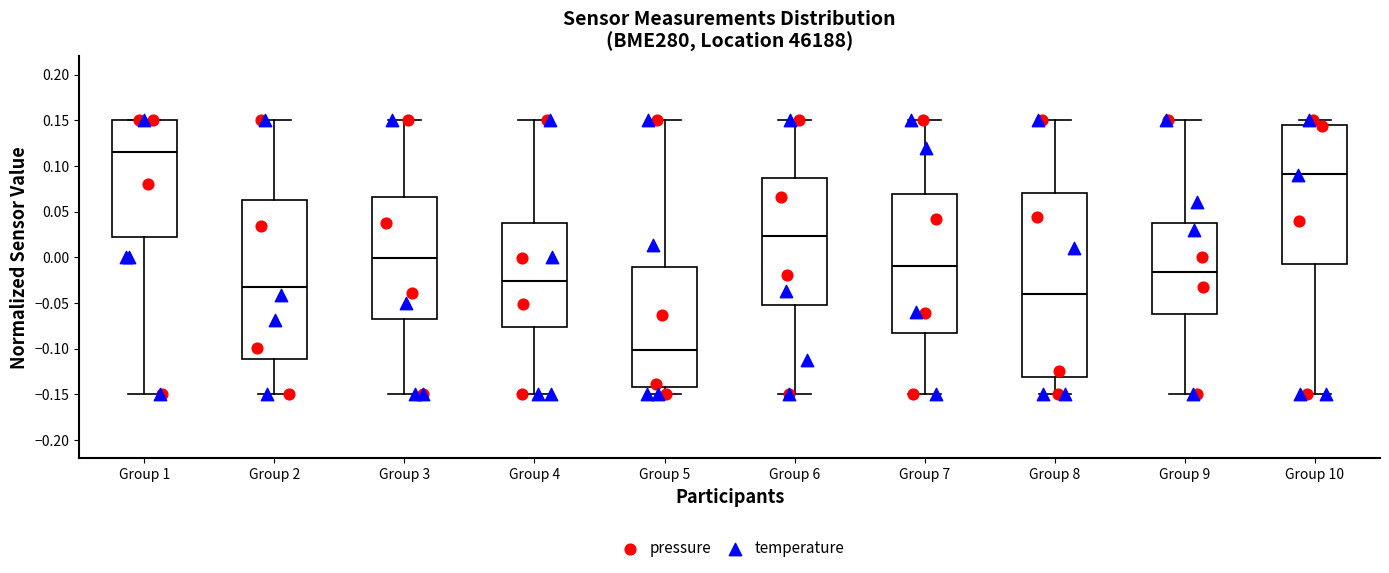

Reading left to right, read every box against the y-axis: the position of its median line, the range the box covers, and the ends of its whiskers. The values are not printed on the chart, so give them approximately, as read against the axis.

Group 1: median 0.115, box 0.020 to 0.150, whiskers -0.150 to 0.150
Group 2: median -0.030, box -0.110 to 0.065, whiskers -0.150 to 0.150
Group 3: median 0.000, box -0.065 to 0.065, whiskers -0.150 to 0.150
Group 4: median -0.025, box -0.075 to 0.035, whiskers -0.150 to 0.150
Group 5: median -0.100, box -0.140 to -0.010, whiskers -0.150 to 0.150
Group 6: median 0.025, box -0.050 to 0.085, whiskers -0.150 to 0.150
Group 7: median -0.010, box -0.085 to 0.070, whiskers -0.150 to 0.150
Group 8: median -0.040, box -0.130 to 0.070, whiskers -0.150 to 0.150
Group 9: median -0.015, box -0.060 to 0.040, whiskers -0.150 to 0.150
Group 10: median 0.090, box -0.005 to 0.145, whiskers -0.150 to 0.150